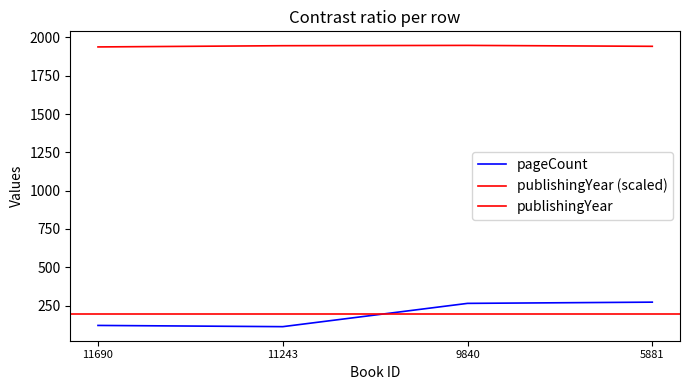

What is the spread (max minus min) of values at 11243?

1834